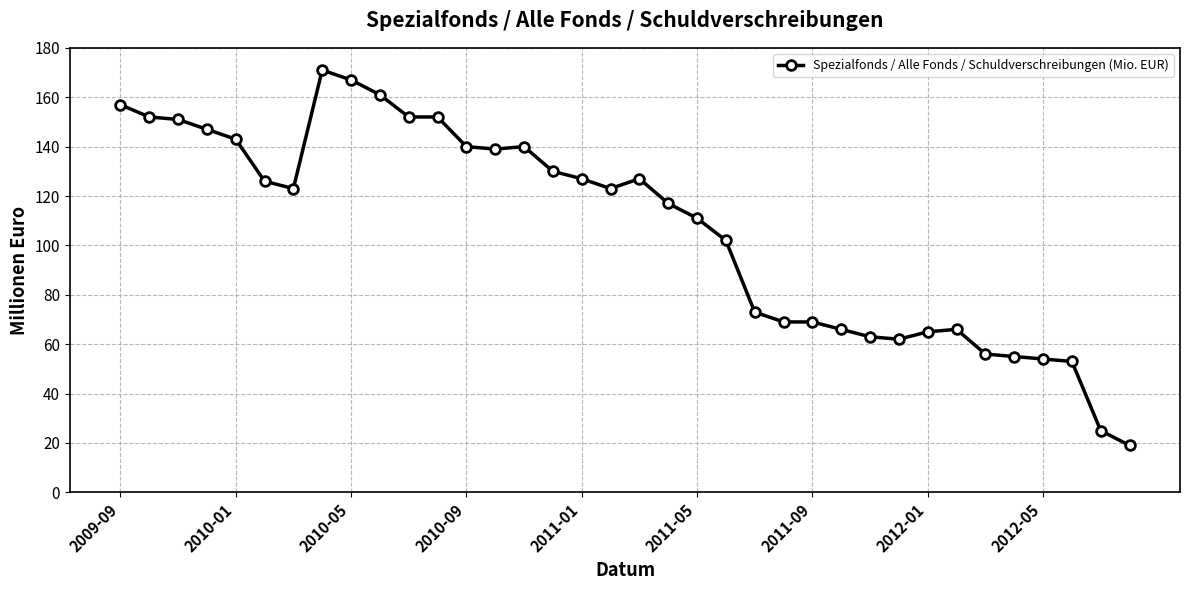

What is the difference between the maximum and minimum values?

152